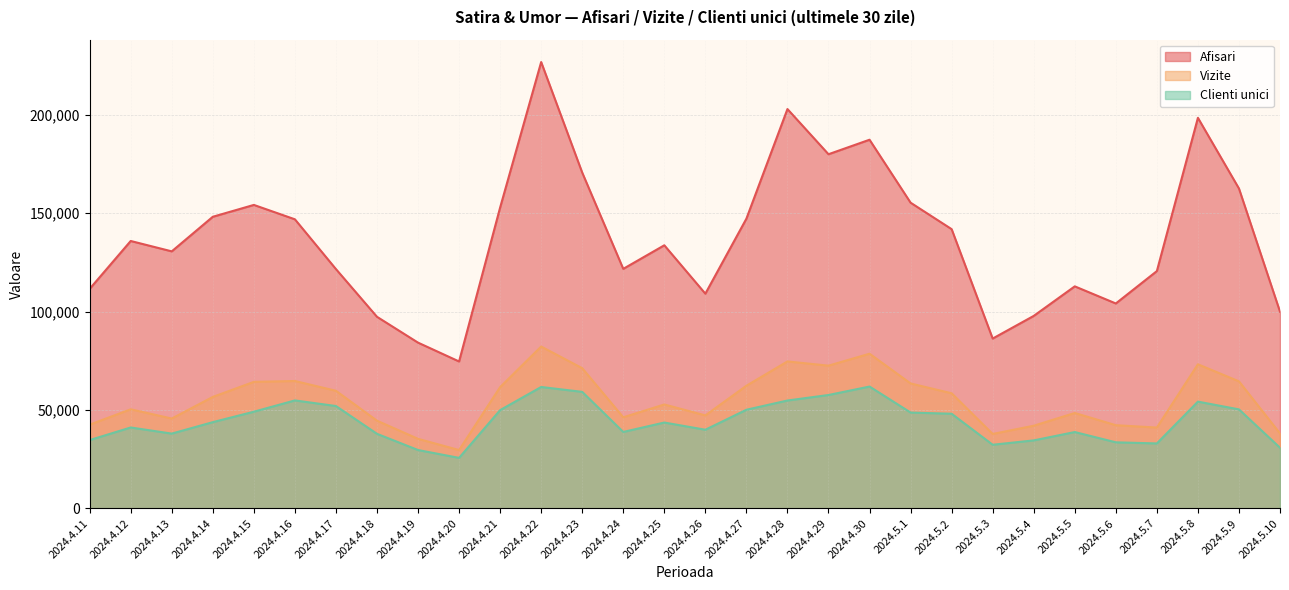

What are all the series names shown in the legend?

Afisari, Vizite, Clienti unici